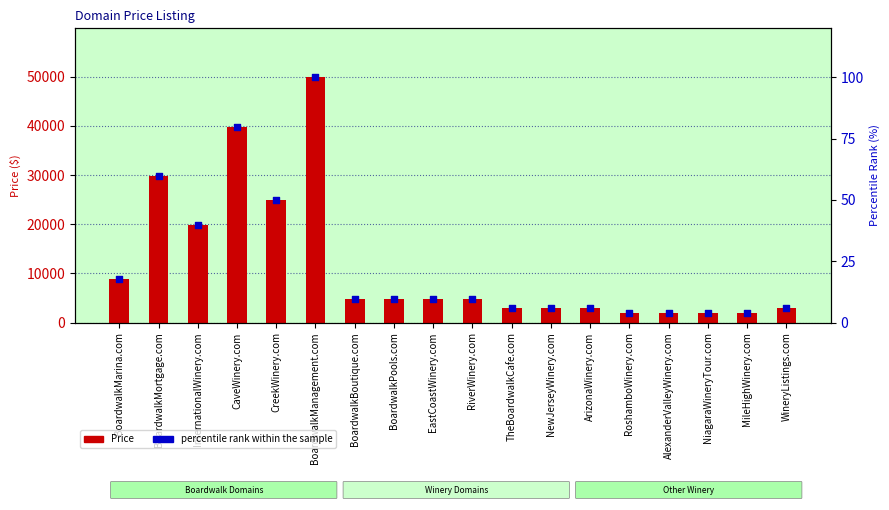

What is the total value across all series at RiverWinery.com?

4897.8